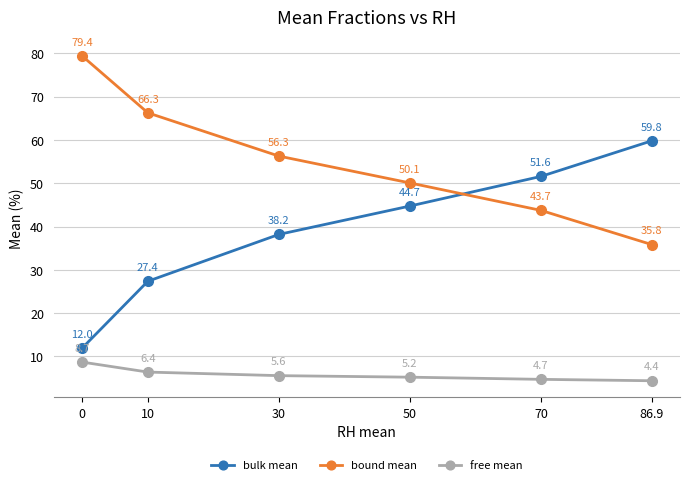

True or false: bulk mean and free mean cross at least once.

False